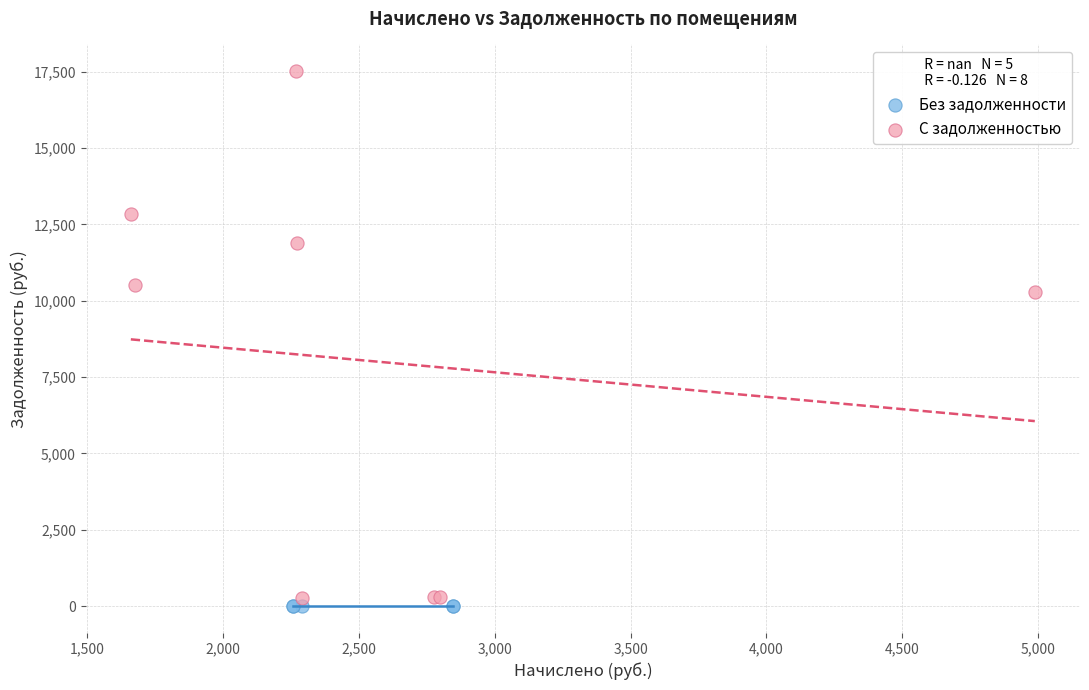

What are all the series names shown in the legend?

Без задолженности, С задолженностью